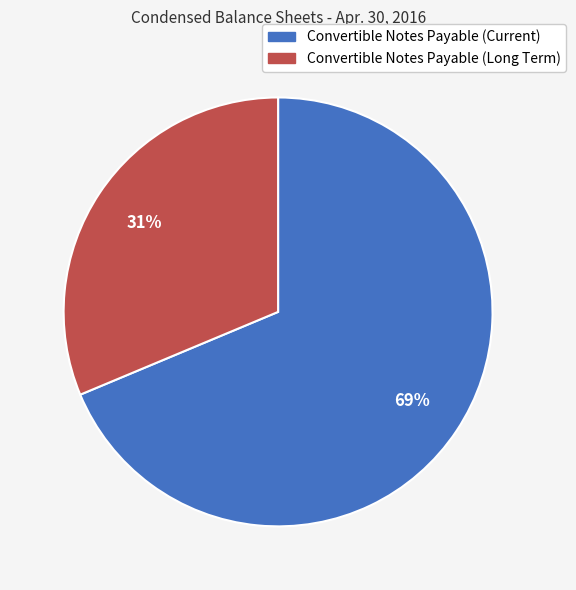

To the nearest percent, what is the combined percentage of Convertible Notes Payable (Current) and Convertible Notes Payable (Long Term)?

100%